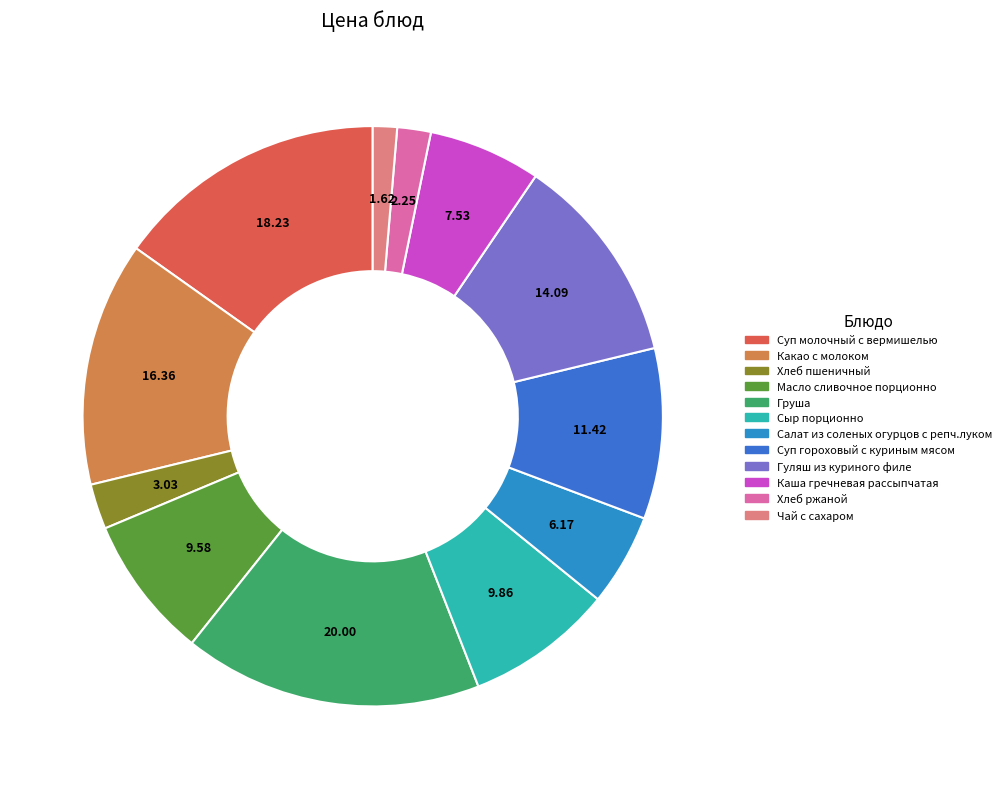

Is there any slice that represents more than half of the pie?

No